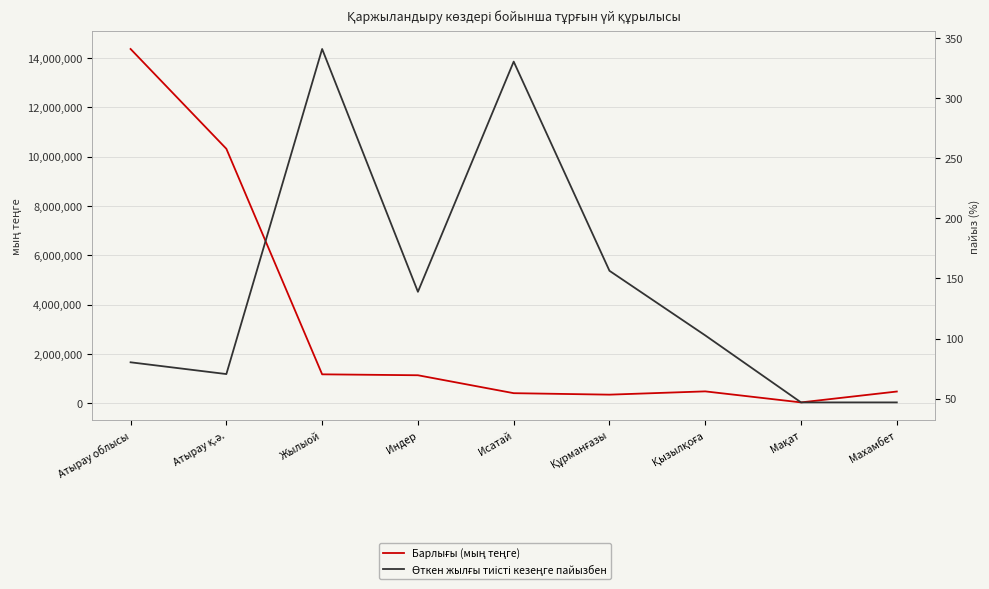

Rank the categories by Өткен жылғы тиісті кезеңге пайызбен value from lowest to highest.

Мақат, Махамбет, Атырау қ.ә., Атырау облысы, Қызылқоға, Индер, Құрманғазы, Исатай, Жылыой